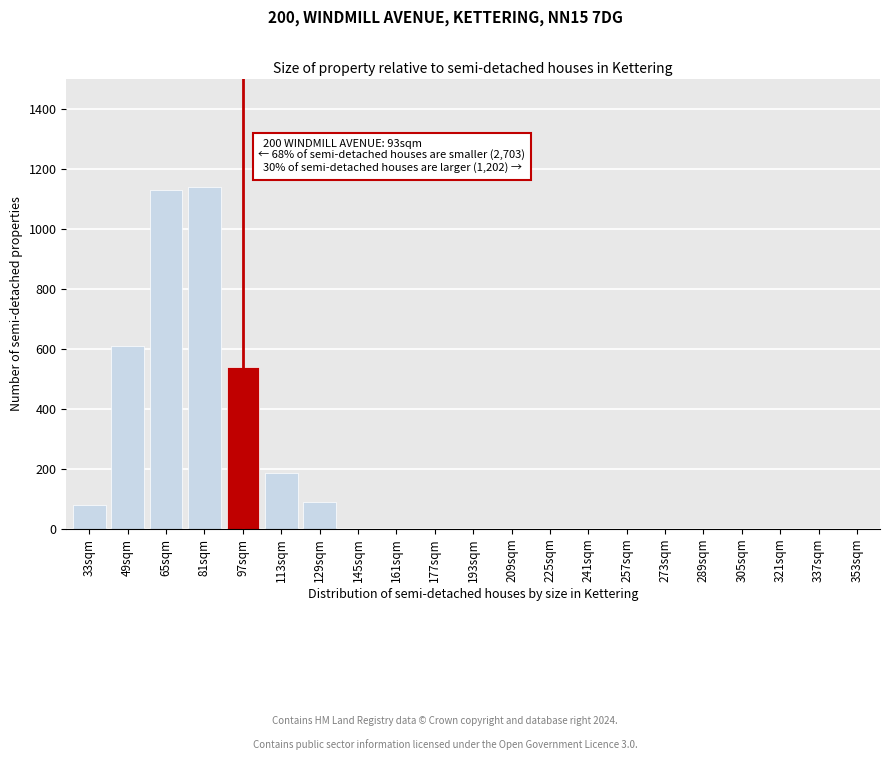

Reading left to right, transcribe all the data shown in this chart.

33sqm=80	49sqm=610	65sqm=1130	81sqm=1140	97sqm=540	113sqm=185	129sqm=90	145sqm=0	161sqm=0	177sqm=0	193sqm=0	209sqm=0	225sqm=0	241sqm=0	257sqm=0	273sqm=0	289sqm=0	305sqm=0	321sqm=0	337sqm=0	353sqm=0